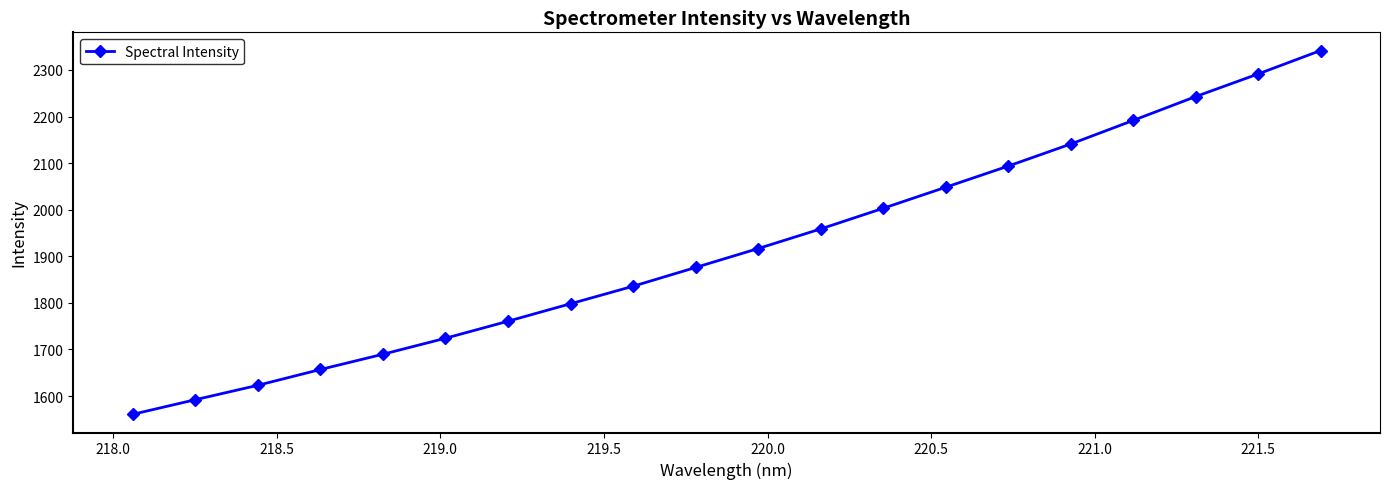

What is the value of the 12th point from the left?

1958.7